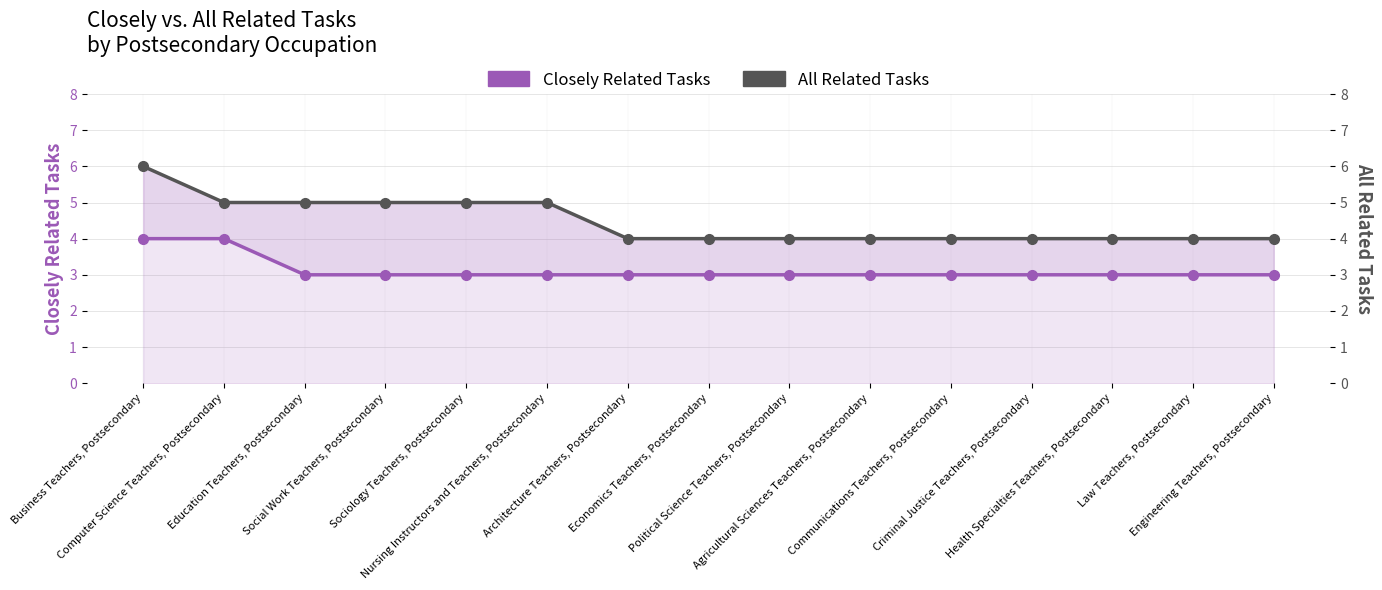

At which label does Closely Related Tasks reach its minimum?

Education Teachers, Postsecondary